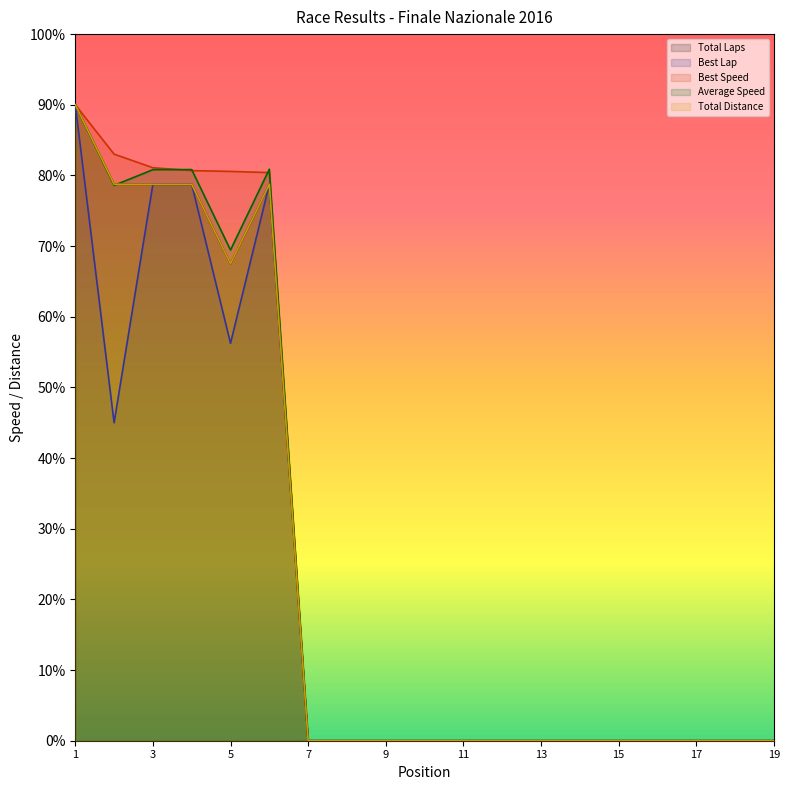

What is the greatest value displayed?

90.0